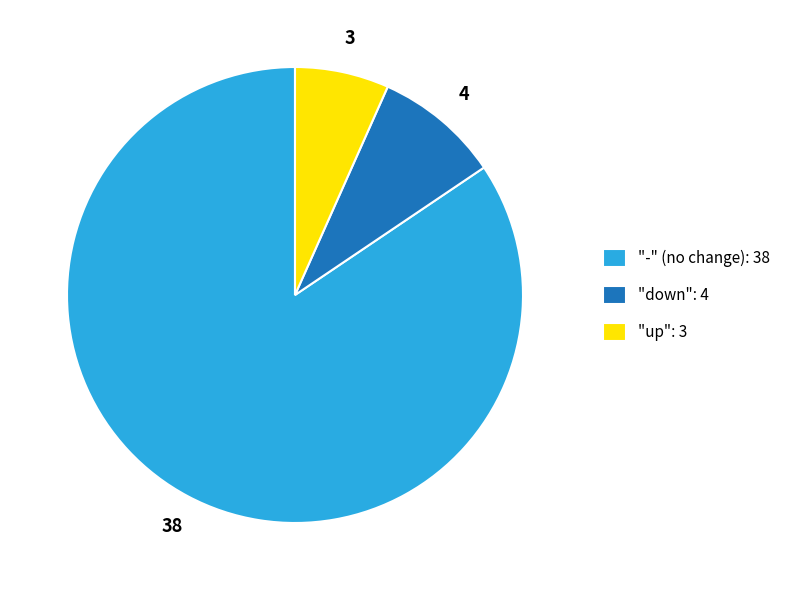

Rank the categories by value from lowest to highest.

"up": 3, "down": 4, "-" (no change): 38